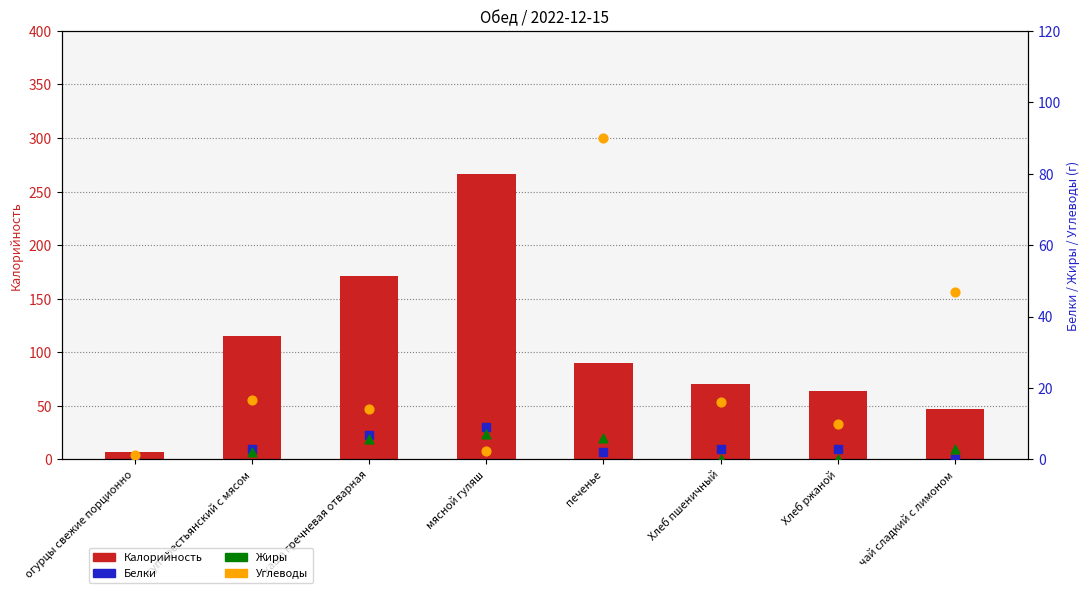

Is the value of Белки at мясной гуляш greater than the value of Жиры at каша гречневая отварная?

Yes